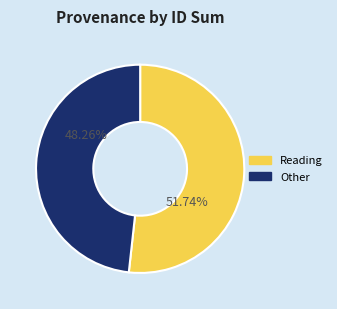

Does any single category account for the majority?

Yes